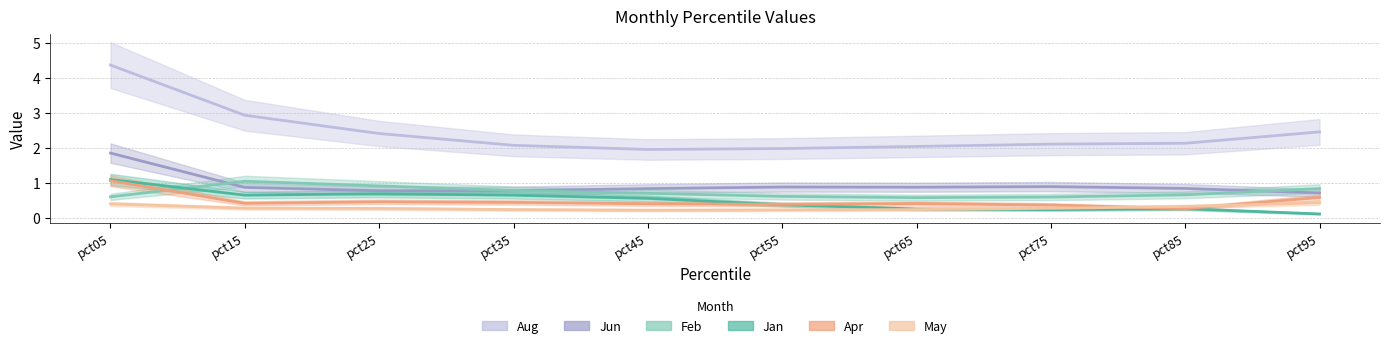

What is the value of the Jun point at the 1st from the left?

1.9